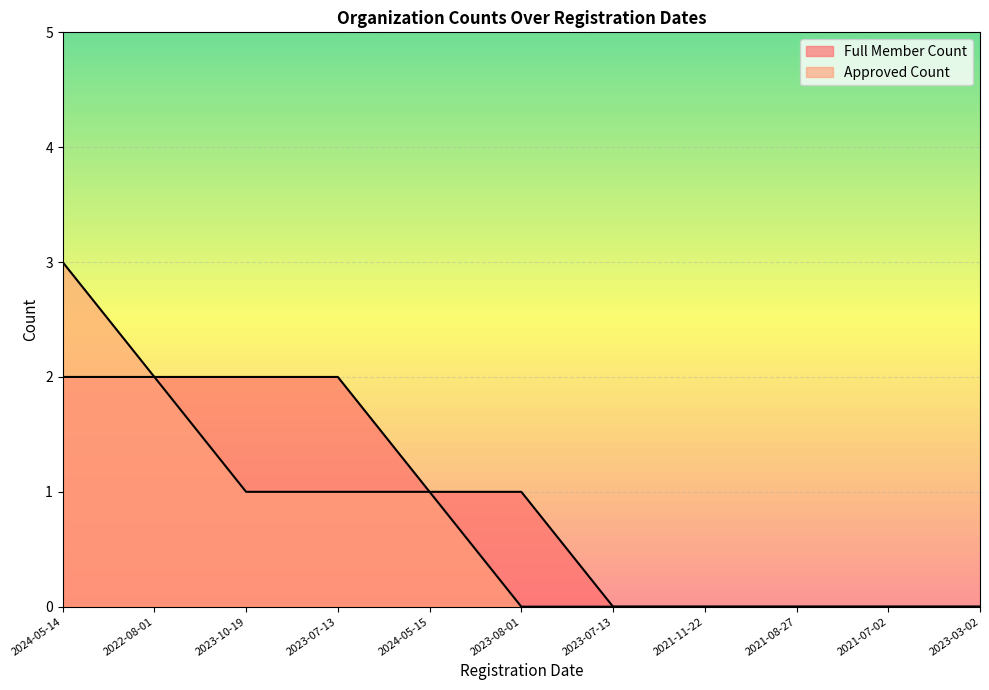

What is the sum of the Full Member Count values at 2023-10-19 and 2023-07-13?

2